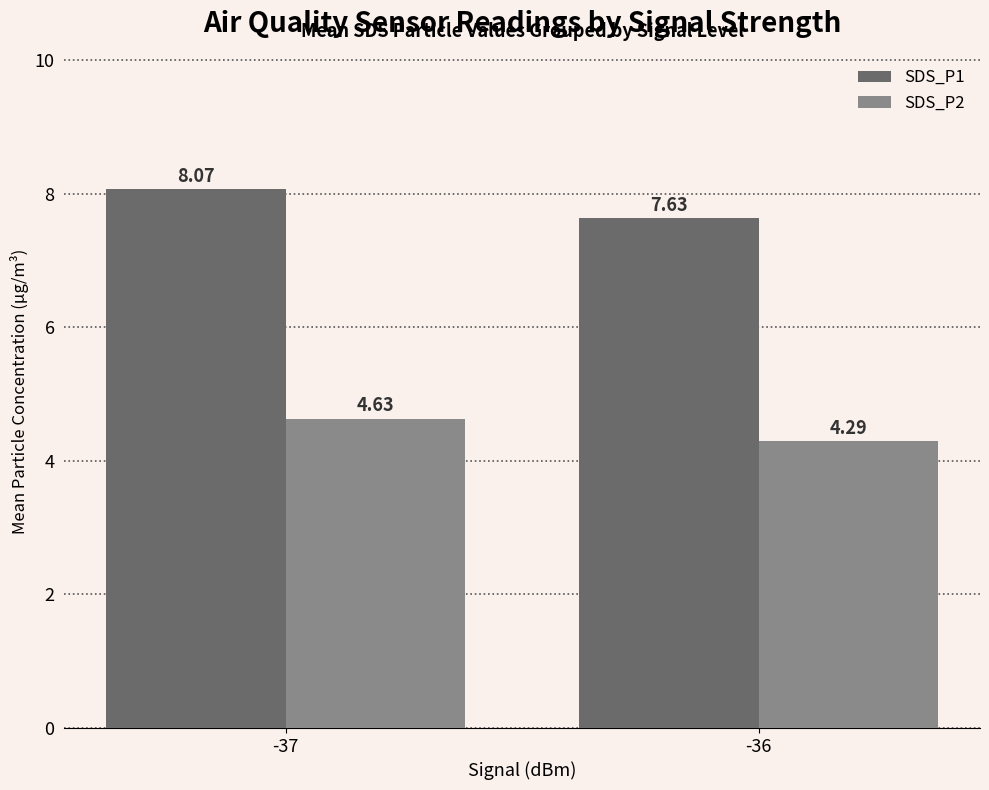

Are the bars grouped side by side (vs. stacked)?

Yes